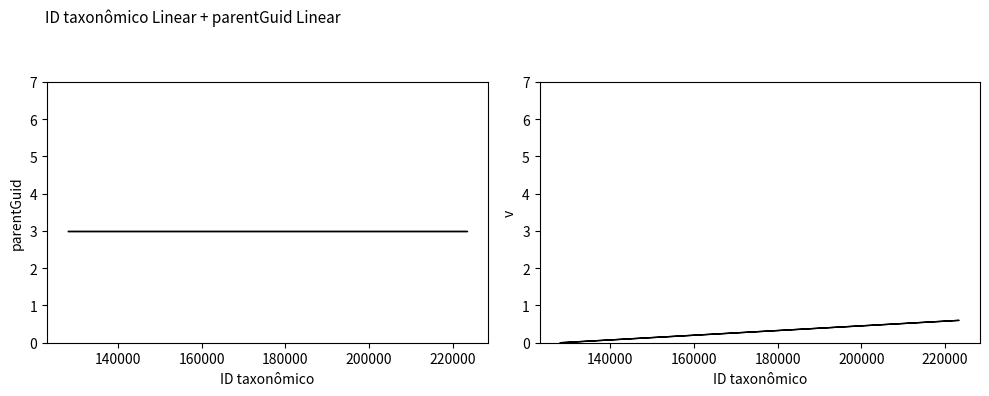

True or false: parentGuid and ID (normalized) cross at least once.

False